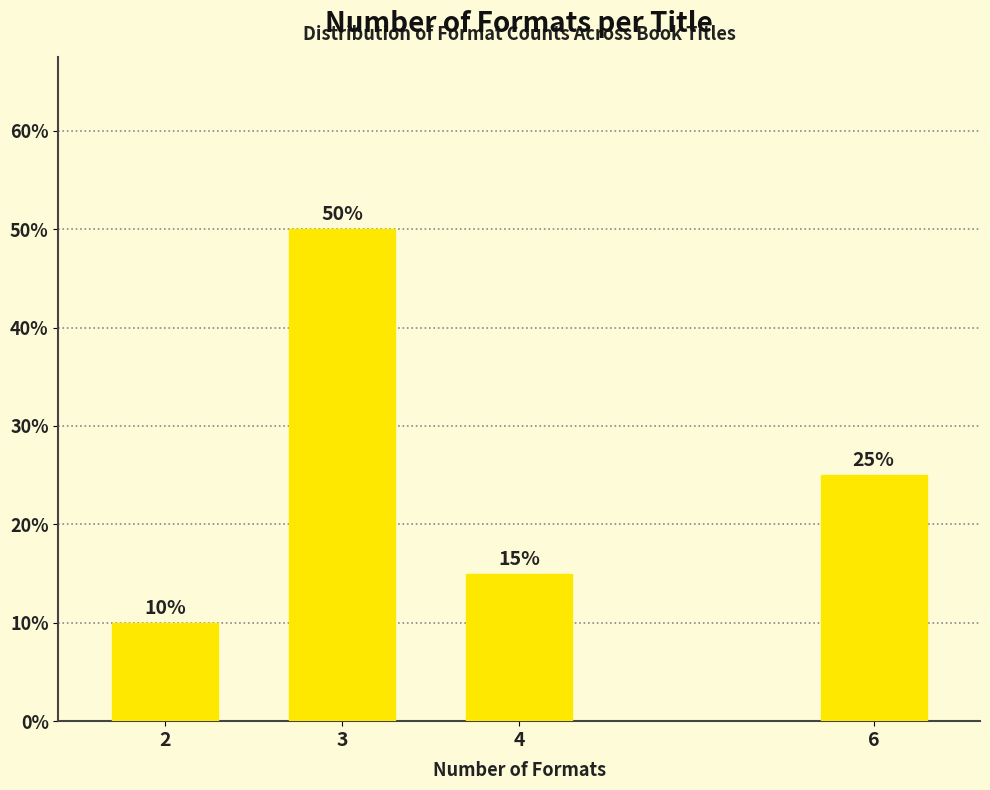

Reading right to left, transcribe all the data shown in this chart.

6=25	4=15	3=50	2=10